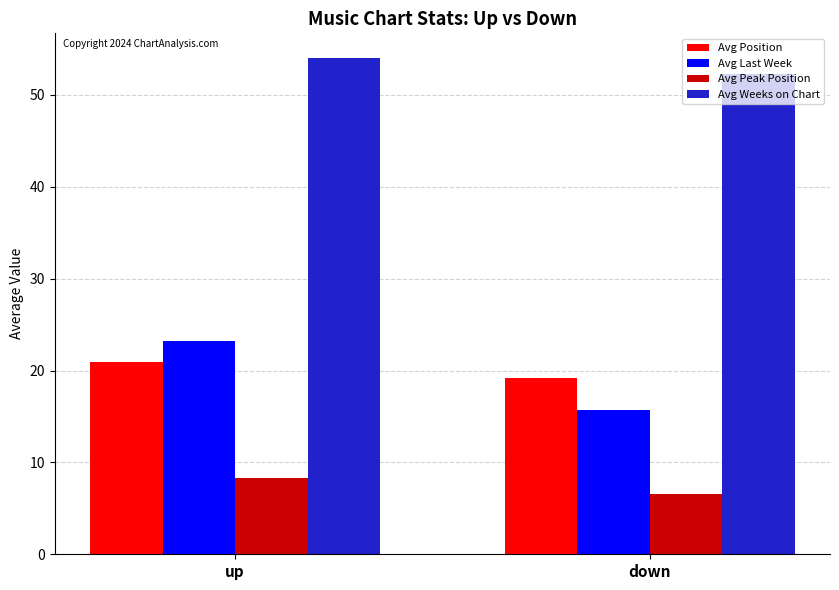

Where does the Avg Position series first go above 20?

up